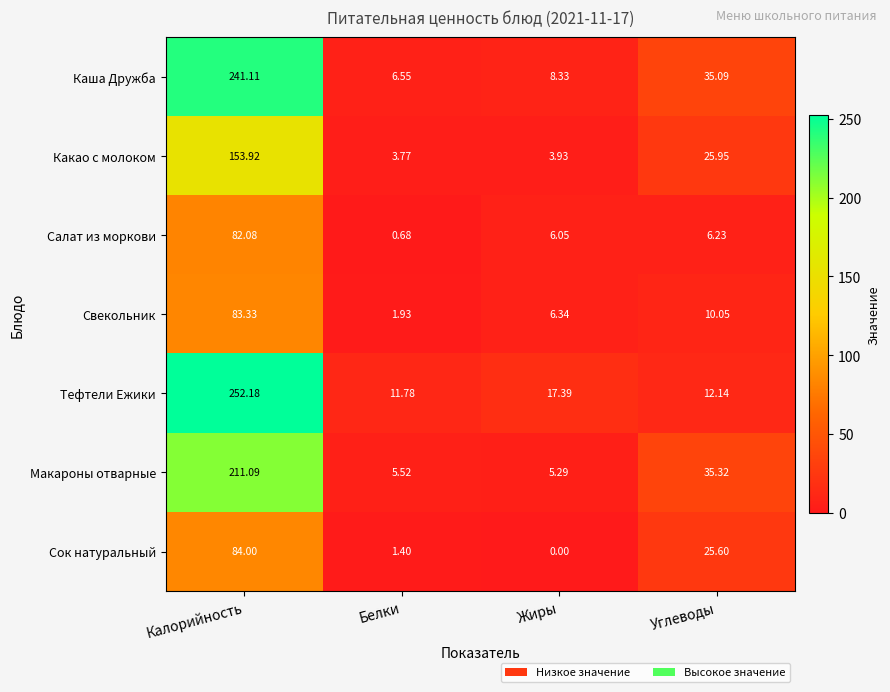

At which category does the chart reach its peak across all series?

Калорийность